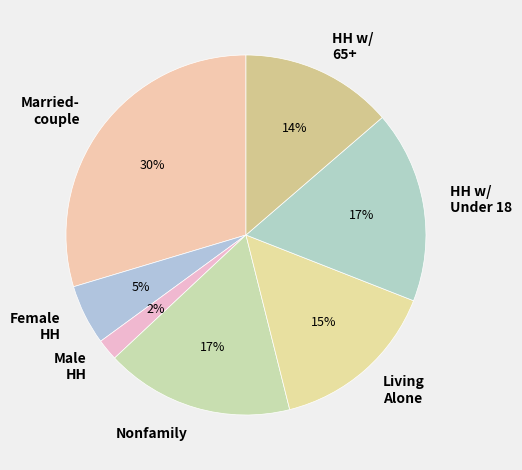

Is it true that Nonfamily is 17% of the pie?

True